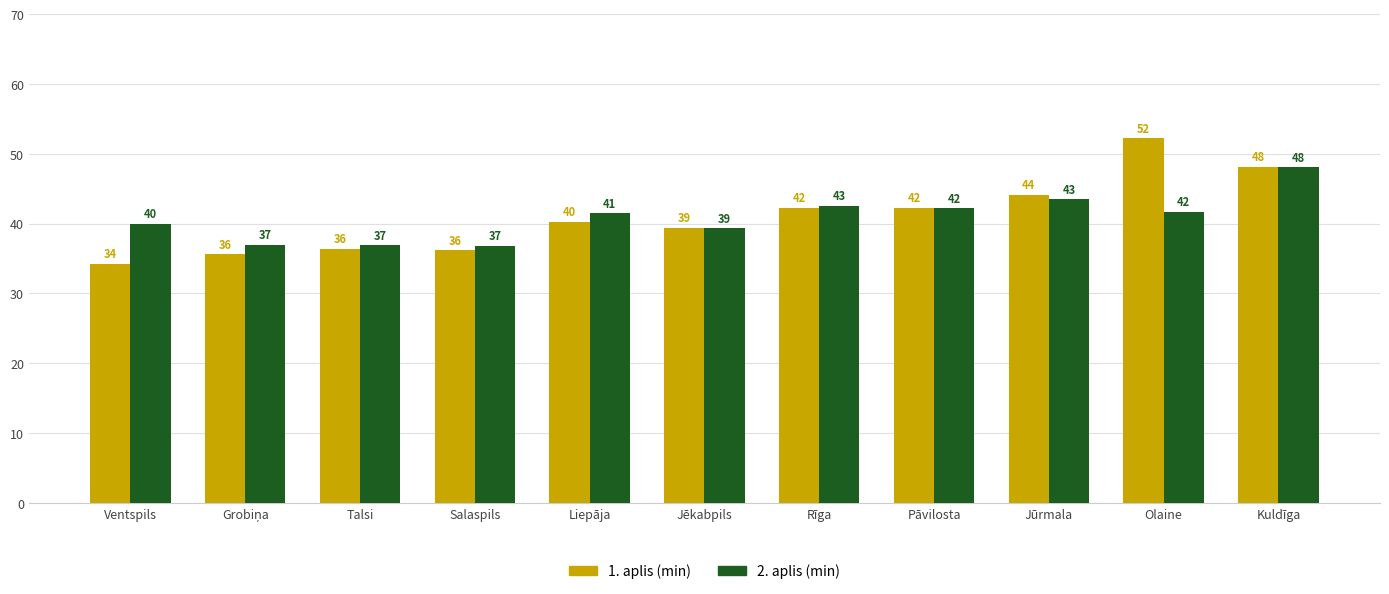

The 1. aplis (min) series shows 44.1 at Jūrmala. True or false?

True